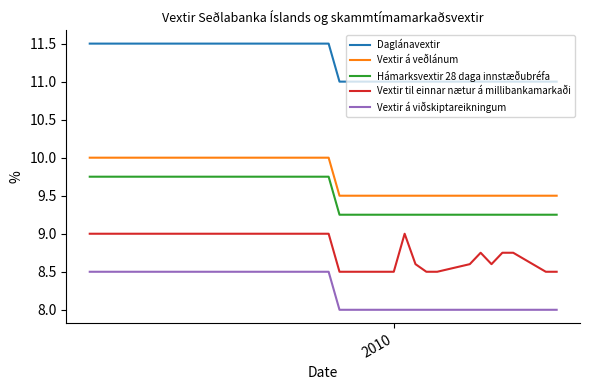

What is the highest value of the Vextir til einnar nætur á millibankamarkaði series?

9.0